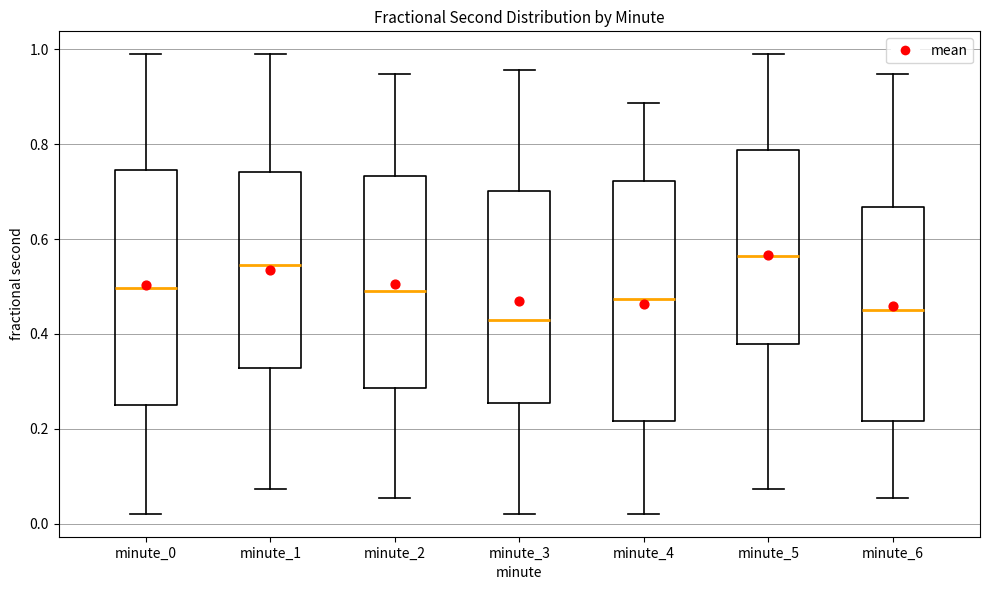

Where does the lower whisker of the box for minute_3 end on the y-axis? The values are not printed on the chart, so give them approximately, as read against the axis.

0.02